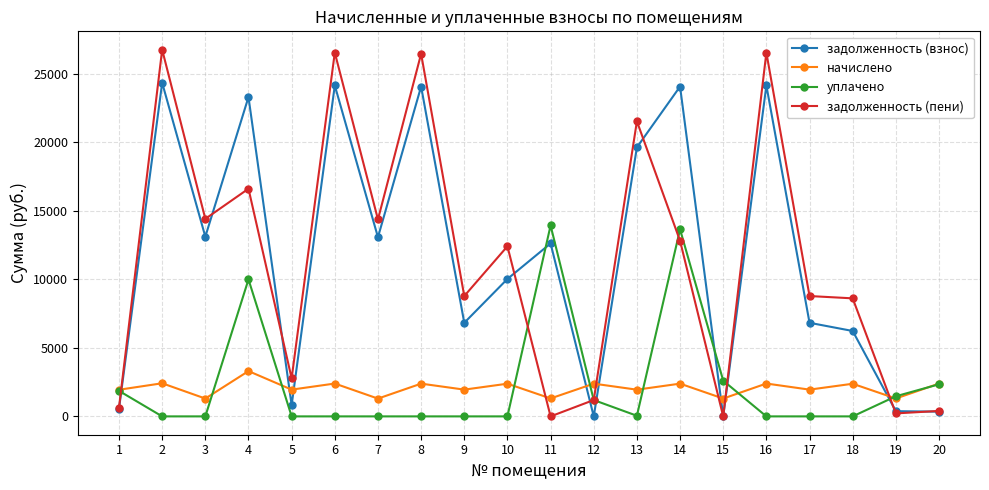

Between which two adjacent categories do начислено and задолженность (взнос) first intersect?

1 and 2